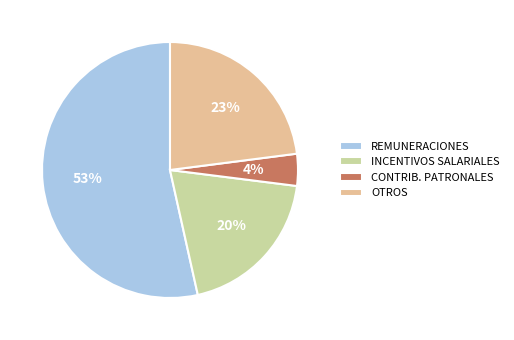

Which has a higher value, REMUNERACIONES or INCENTIVOS SALARIALES?

REMUNERACIONES